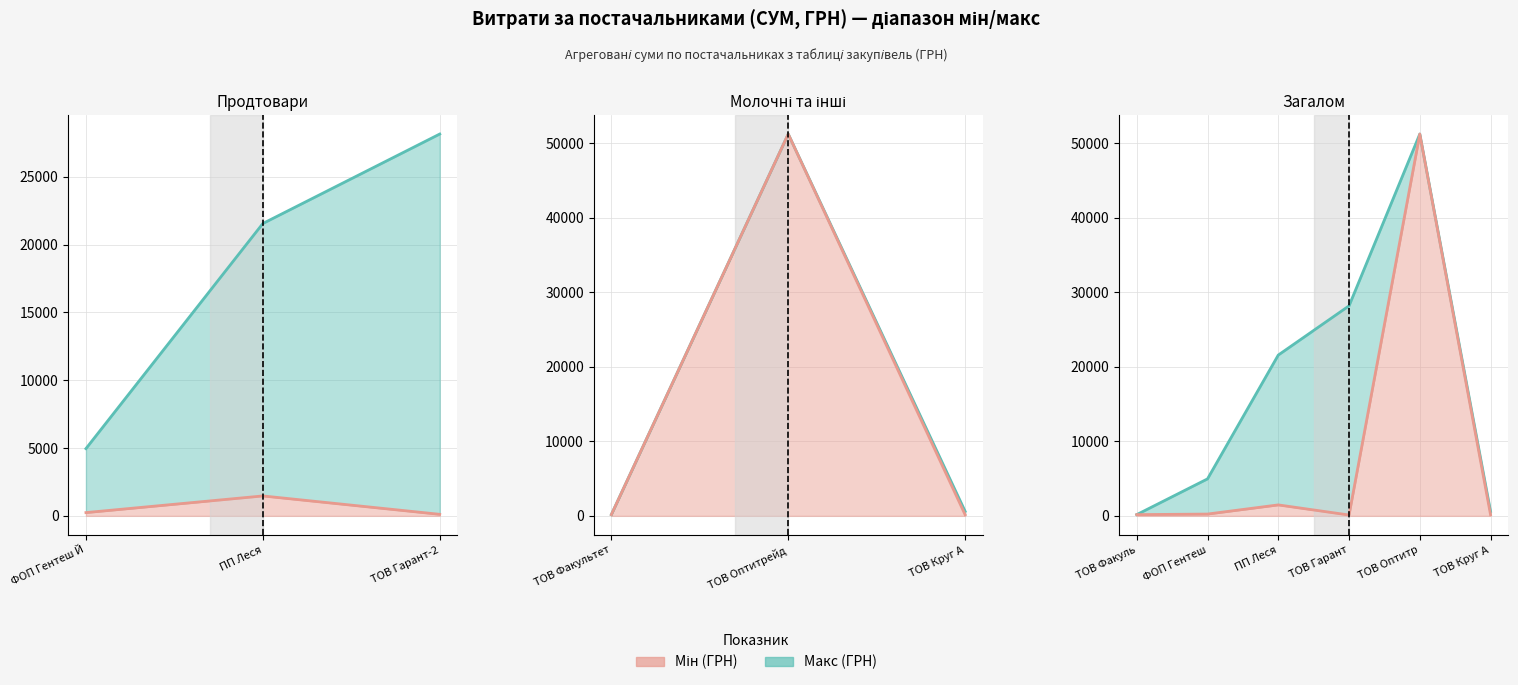

What is the difference between the second highest and minimum values in the min series?

1356.3